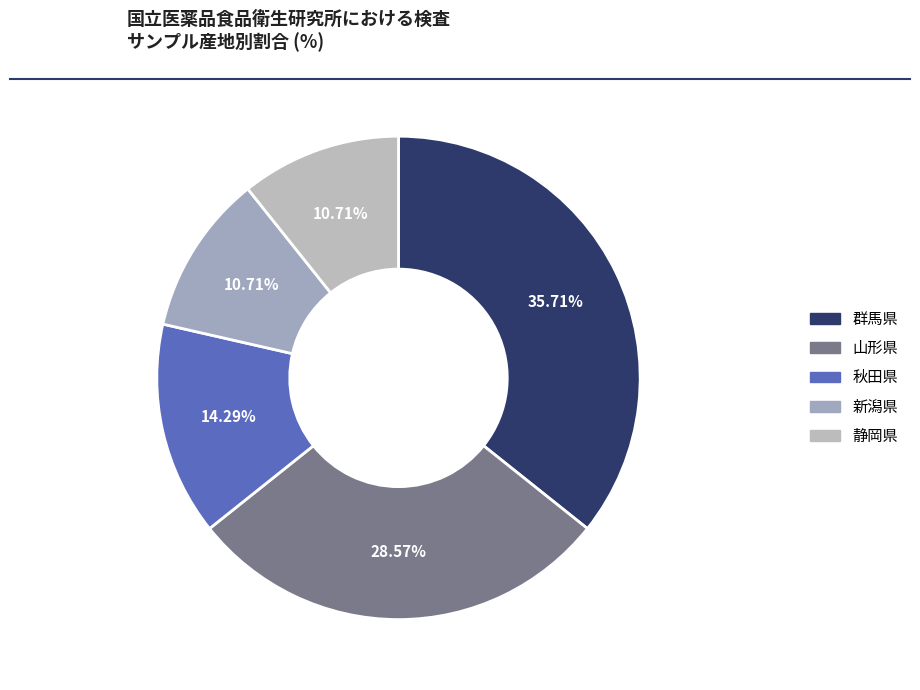

How many segments does this pie chart have?

5